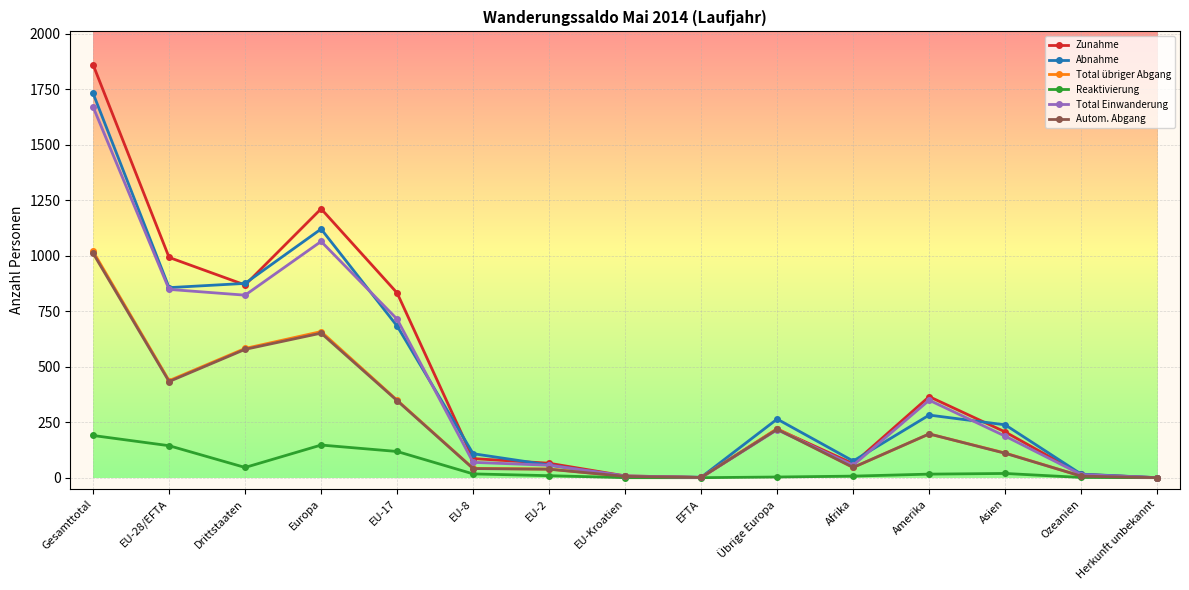

What is the maximum value for Total Einwanderung?

1670